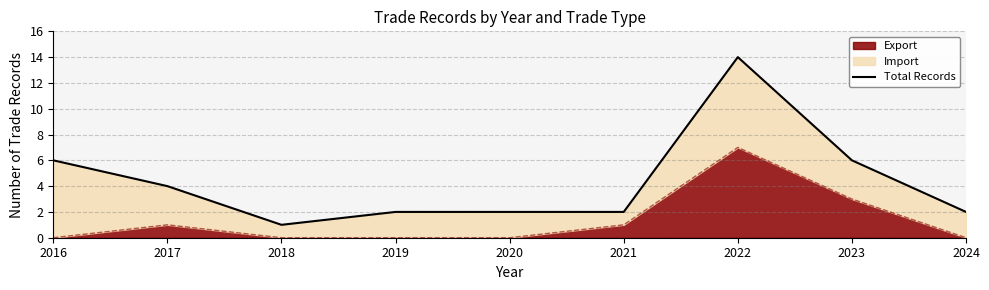

The value of Export at 2020 is 0. True or false?

True